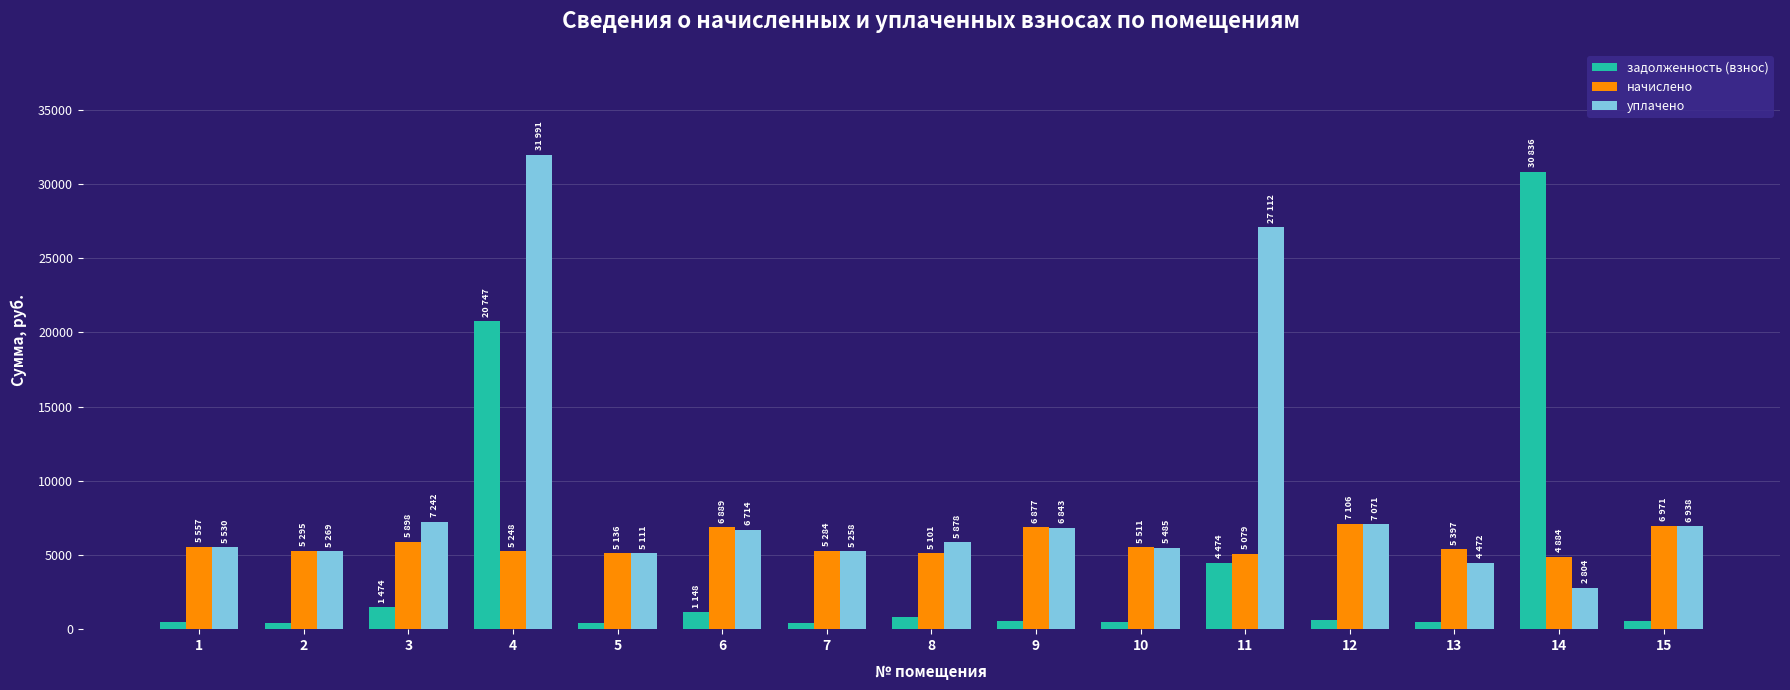

What is the value of the задолженность (взнос) bar at the 15th from the left?

581.0